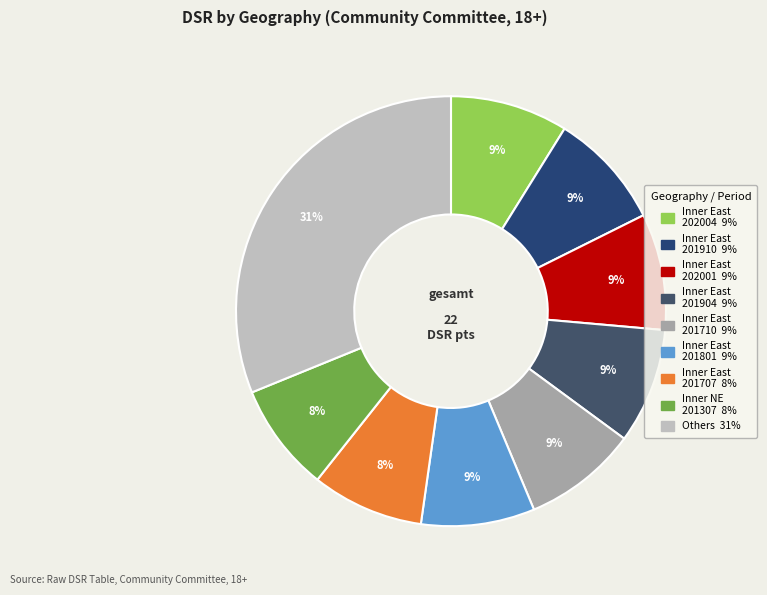

How many segments does this pie chart have?

9